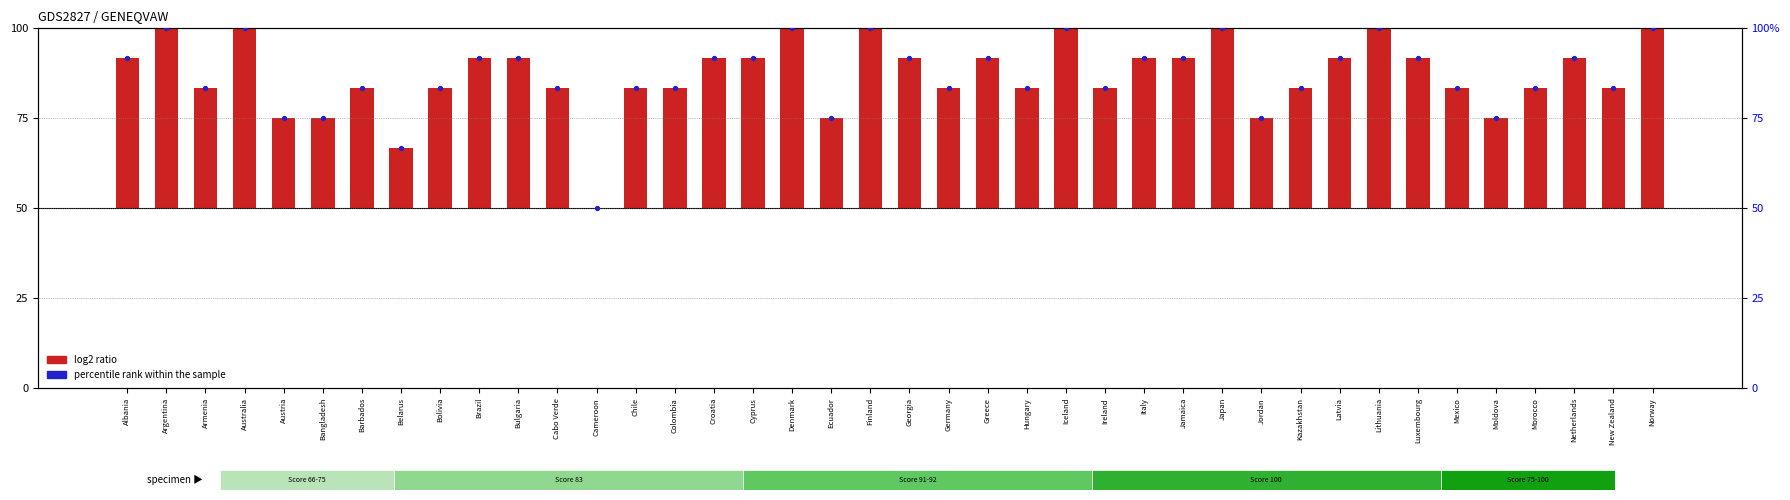

Is the value of percentile rank within the sample at Jordan greater than the value of log2 ratio at Cyprus?

Yes